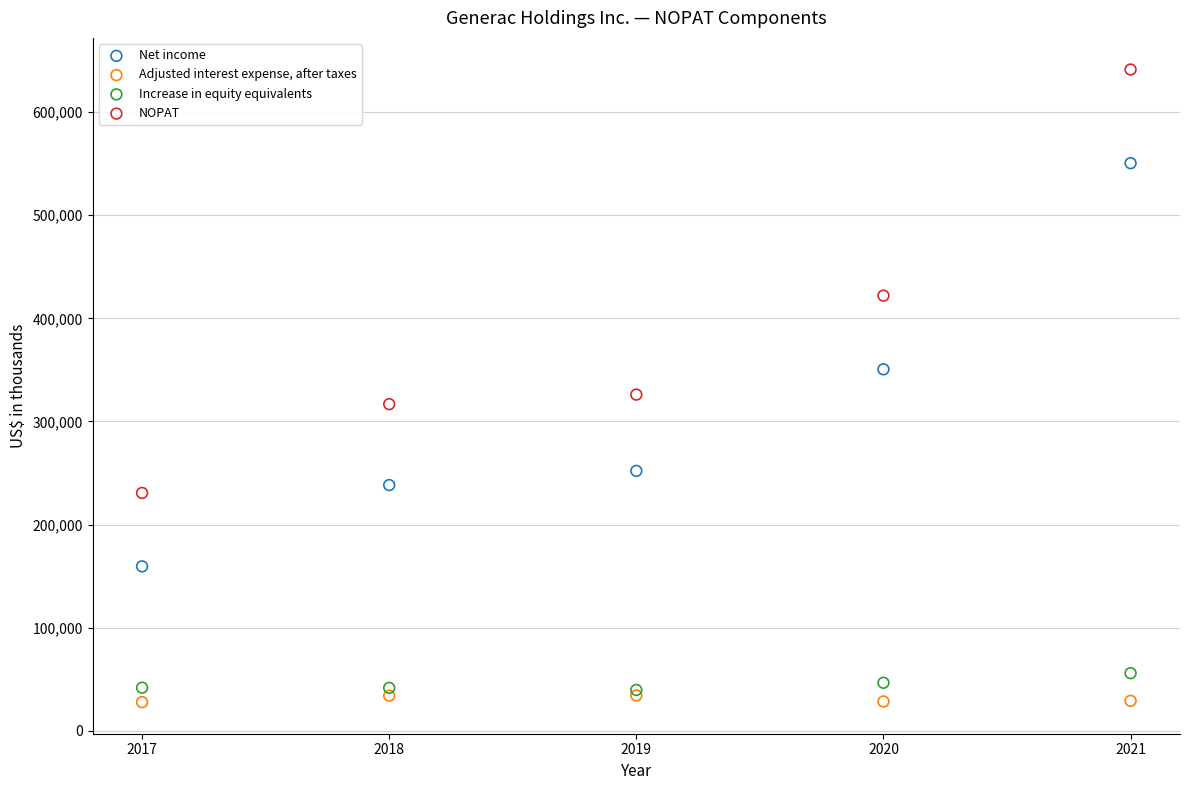

Which series reaches the maximum Y coordinate?

NOPAT